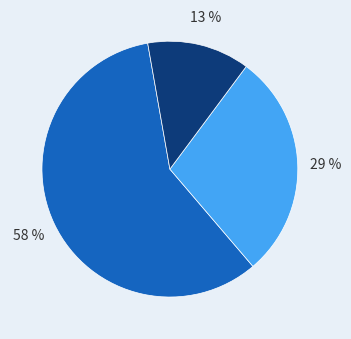

To the nearest percent, what is the average slice percentage?

33%